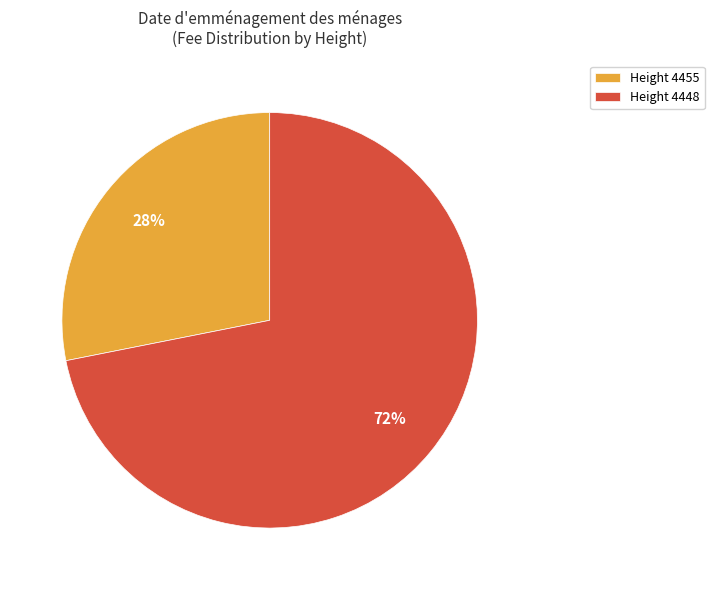

To the nearest percent, what percentage of the pie is Height 4455?

28%